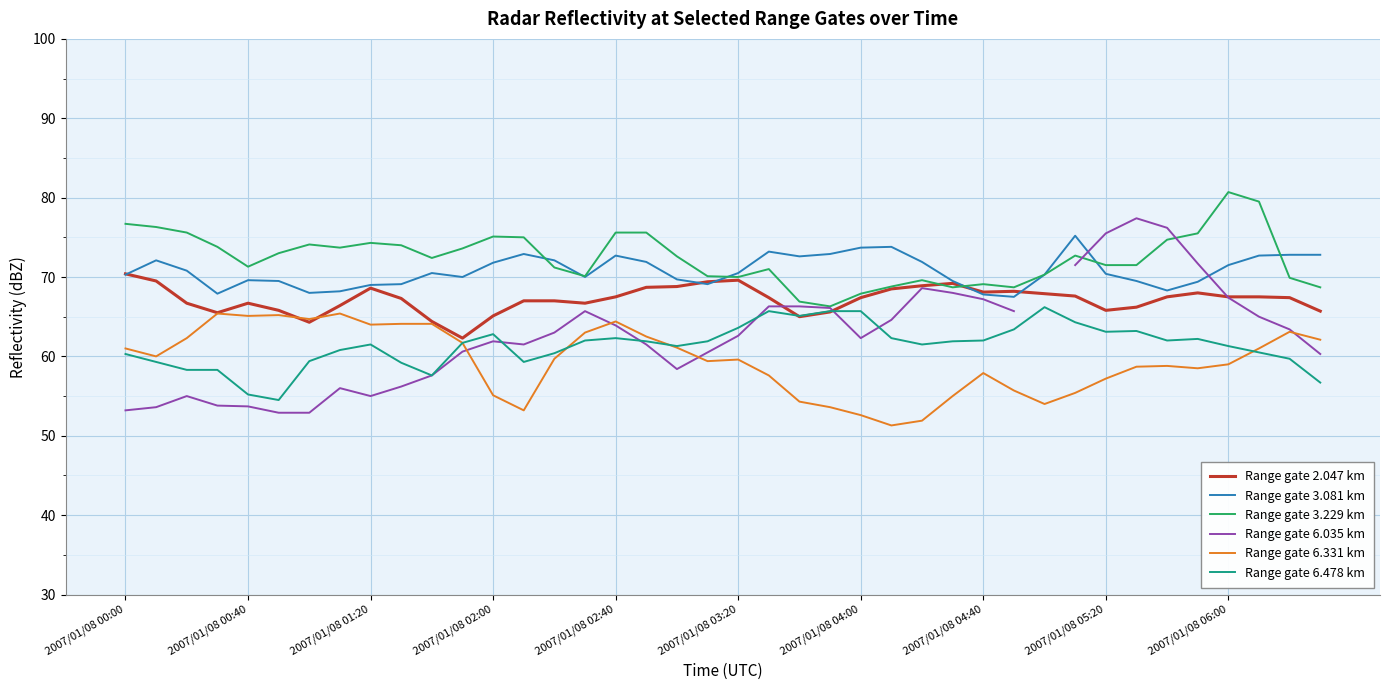

Which category has the highest value in the Range gate 6.035 km series?

33